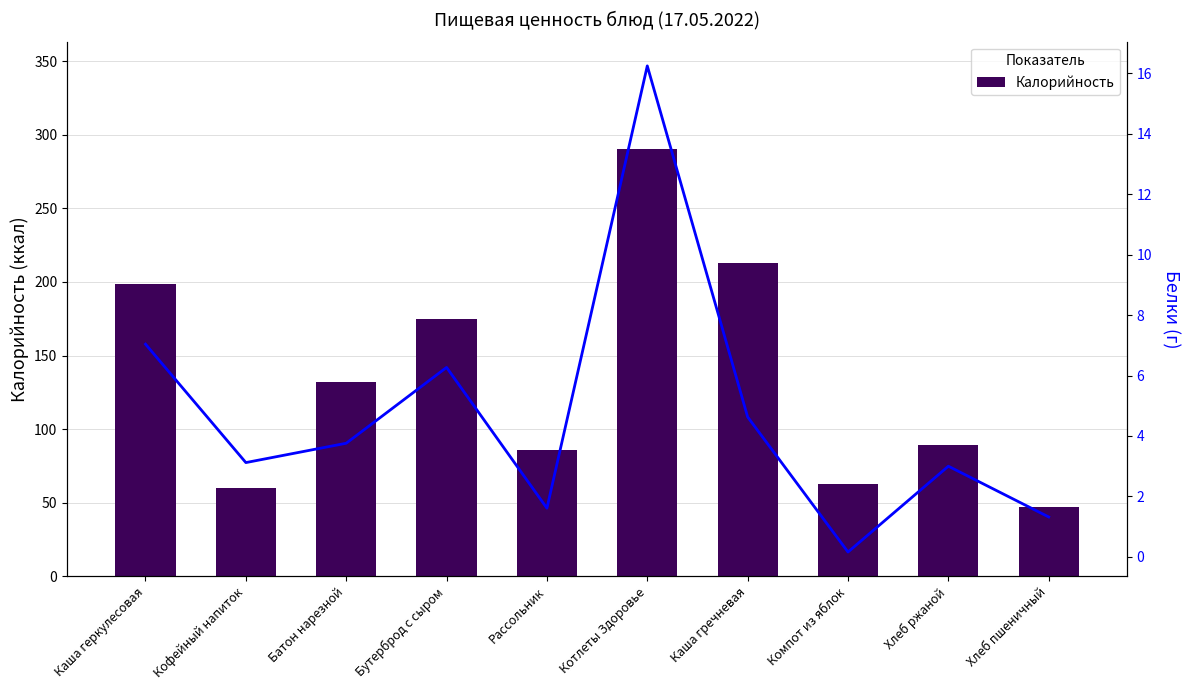

What is the minimum value shown in the chart?

0.2